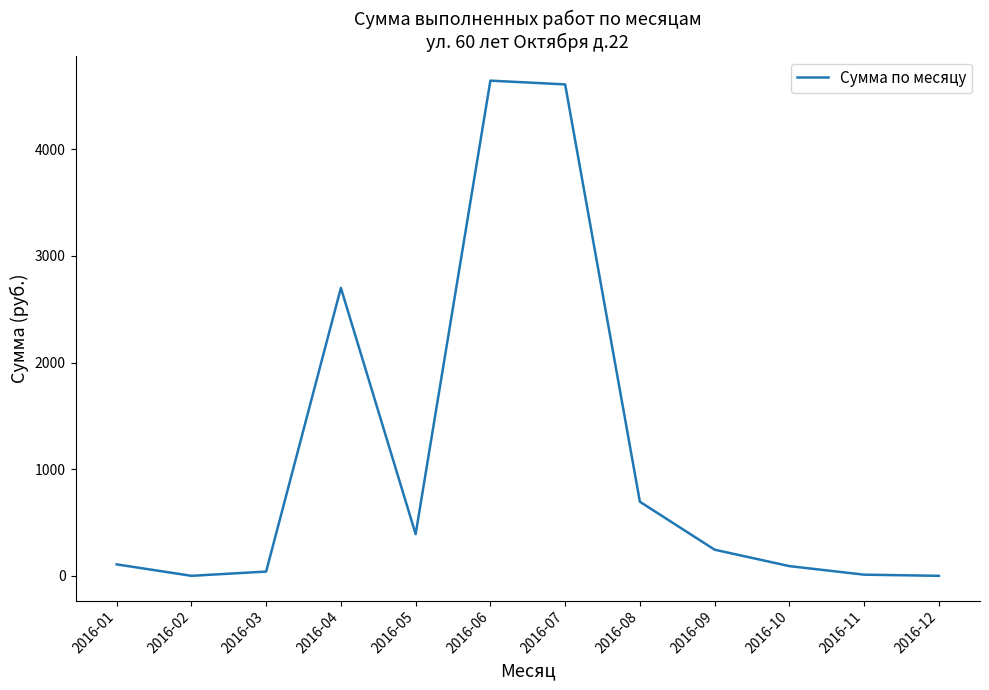

Is it true that the value at 2016-01 is 107.5?

True